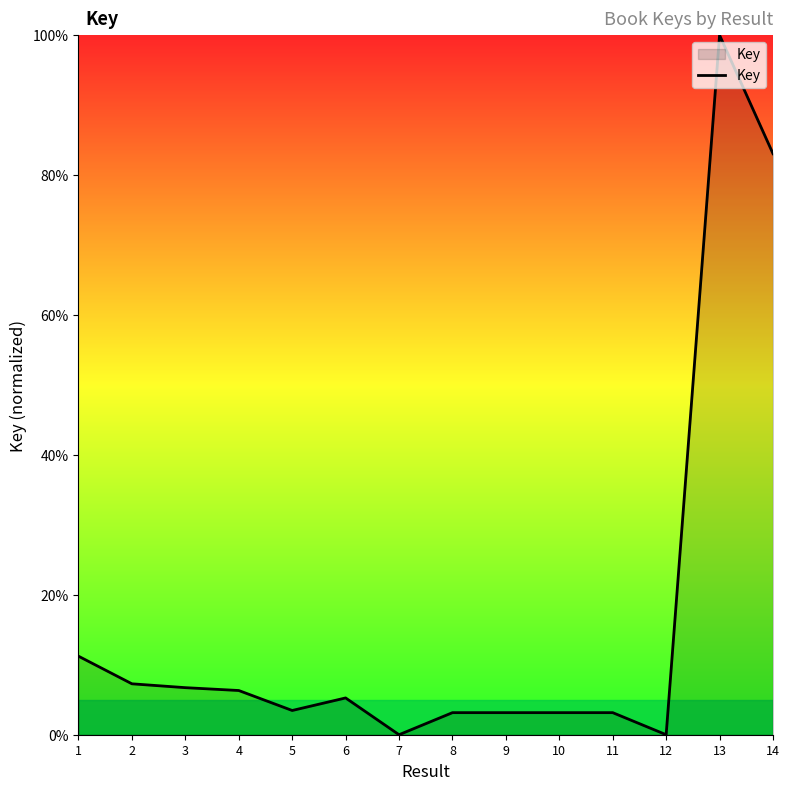

Which category has the highest value across all series?

13